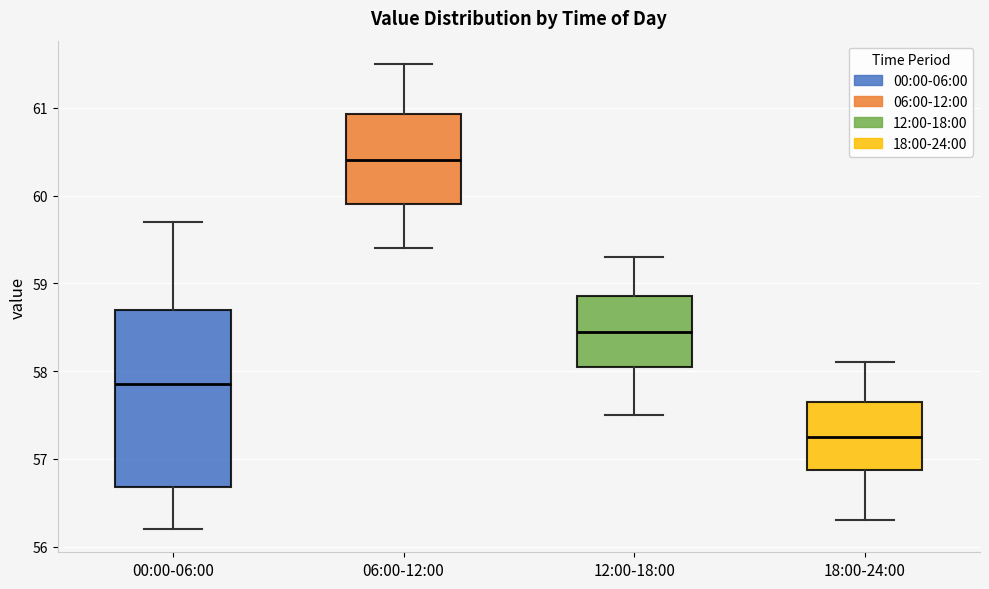

Reading left to right, read every box against the y-axis: the position of its median line, the range the box covers, and the ends of its whiskers. The values are not printed on the chart, so give them approximately, as read against the axis.

00:00-06:00: median 57.9, box 56.7 to 58.7, whiskers 56.2 to 59.7
06:00-12:00: median 60.4, box 59.9 to 60.9, whiskers 59.4 to 61.5
12:00-18:00: median 58.5, box 58.1 to 58.9, whiskers 57.5 to 59.3
18:00-24:00: median 57.3, box 56.9 to 57.7, whiskers 56.3 to 58.1